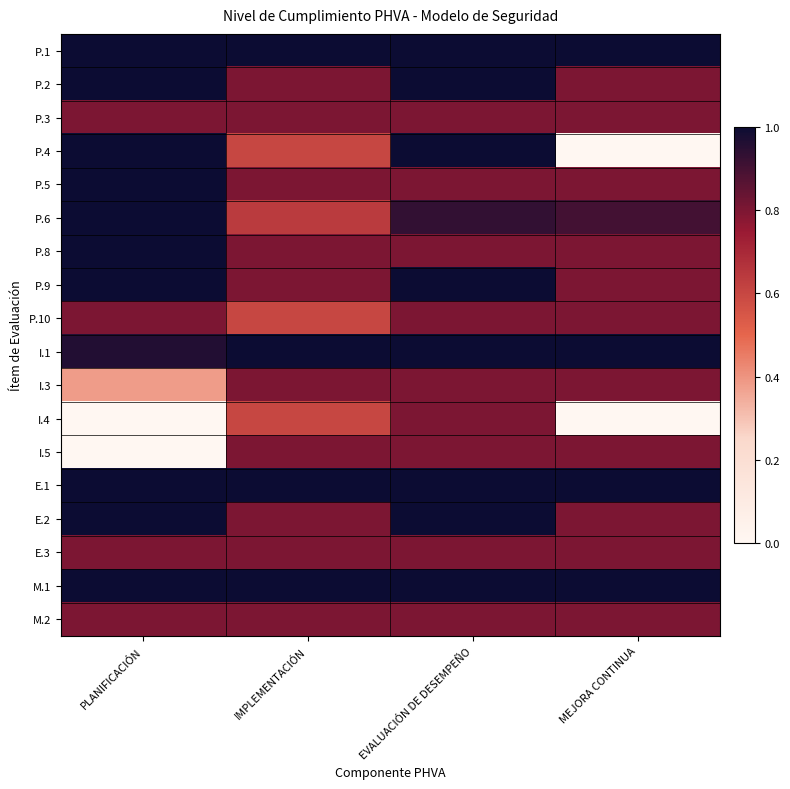

What is the total value across all series at PLANIFICACIÓN?

14.5